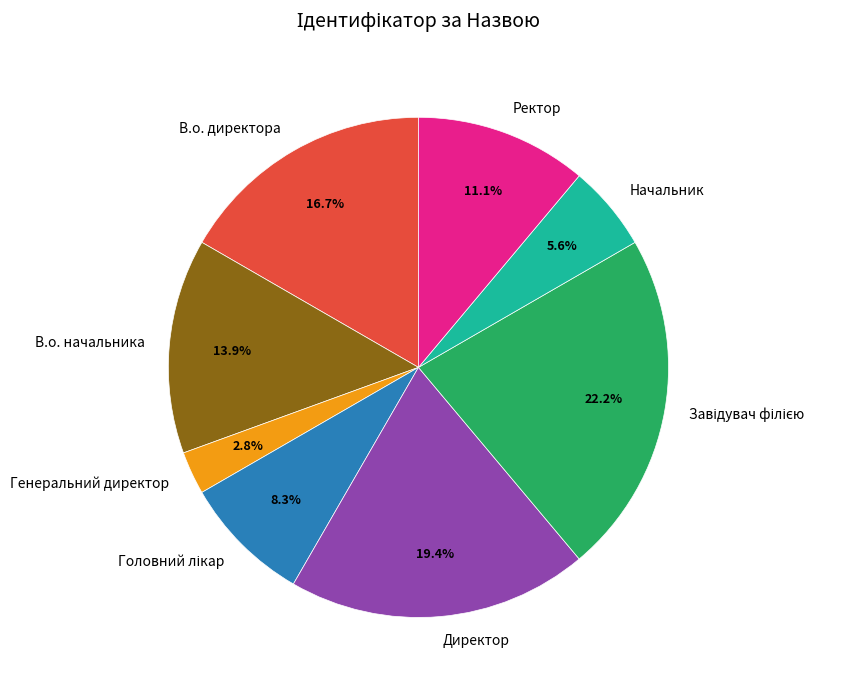

How many slices are in this pie chart?

8